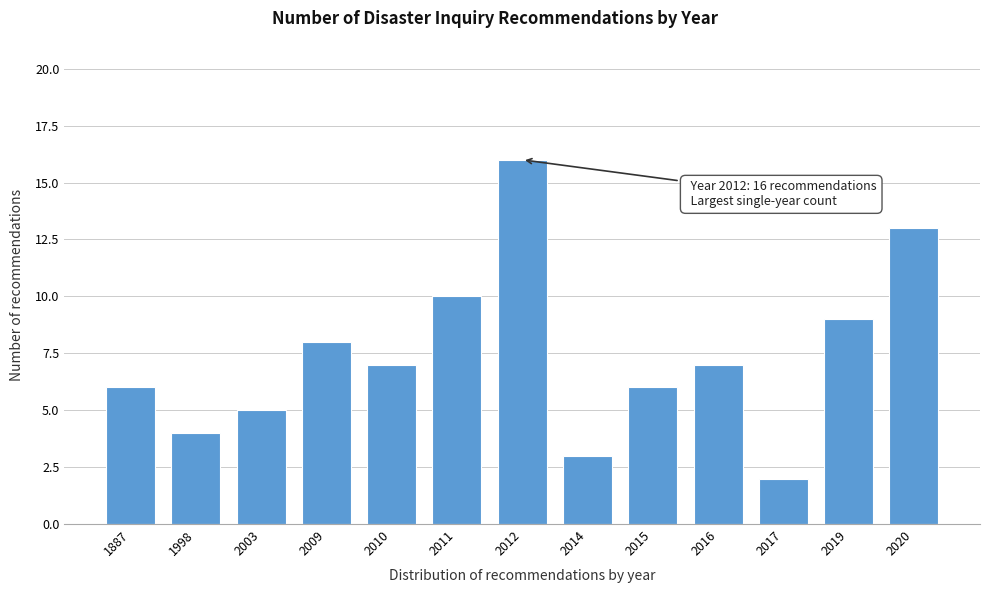

Reading right to left, what are all the values shown in this chart?

2020=13	2019=9	2017=2	2016=7	2015=6	2014=3	2012=16	2011=10	2010=7	2009=8	2003=5	1998=4	1887=6